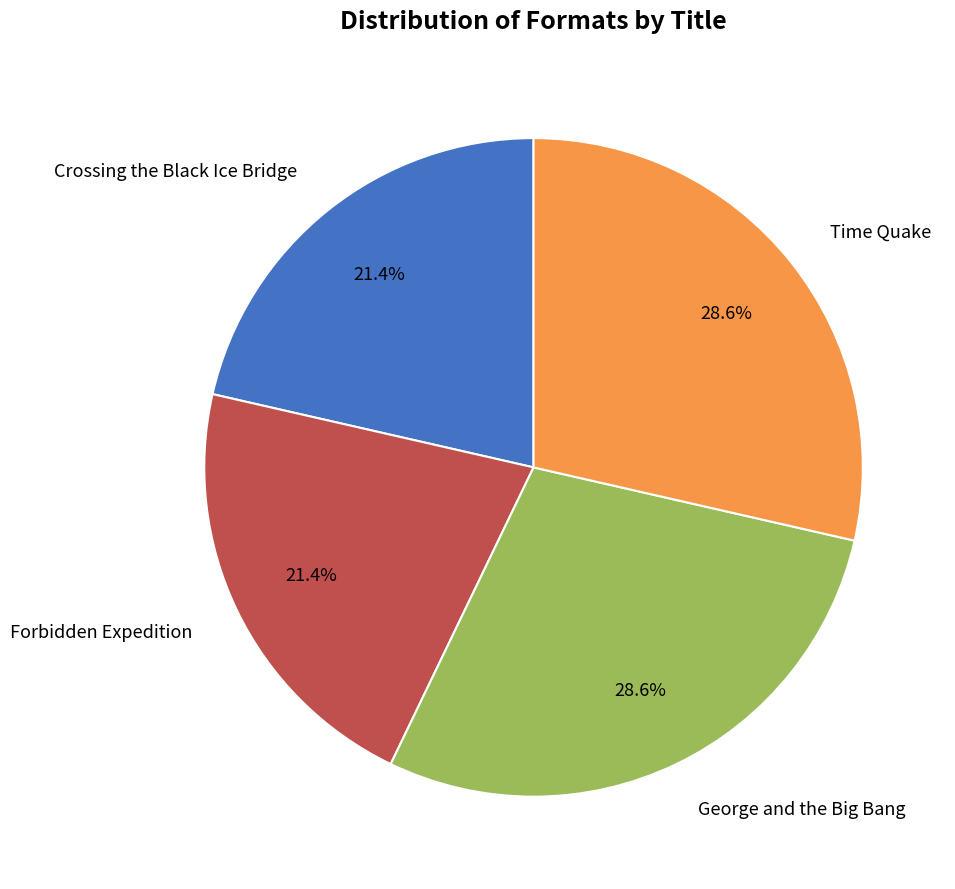

Does any single category account for the majority?

No